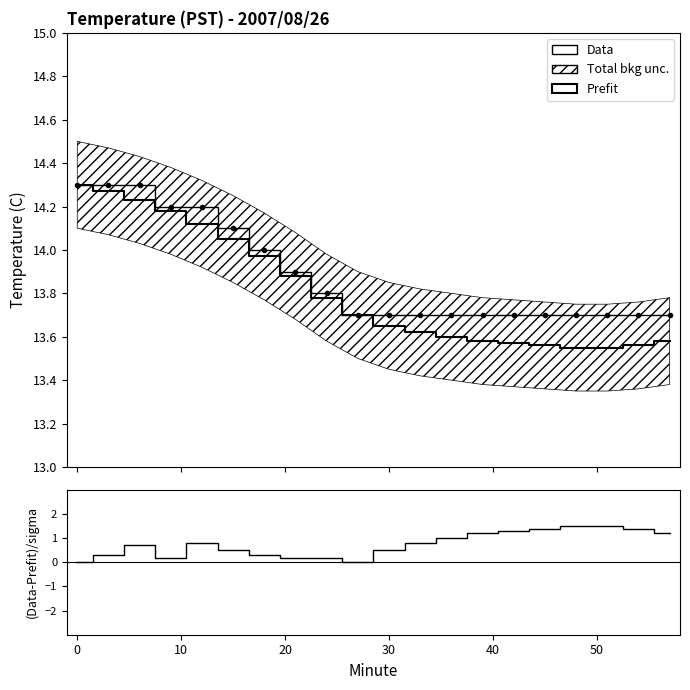

True or false: Data has more than 0 interior local peaks.

False